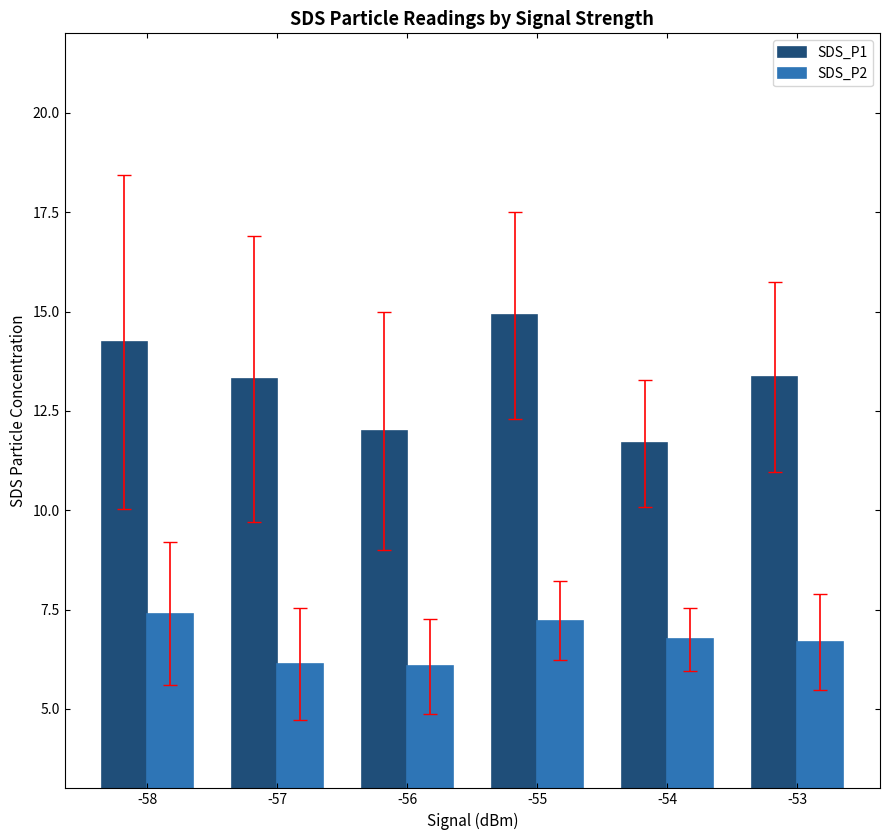

How many series are shown in this chart?

2